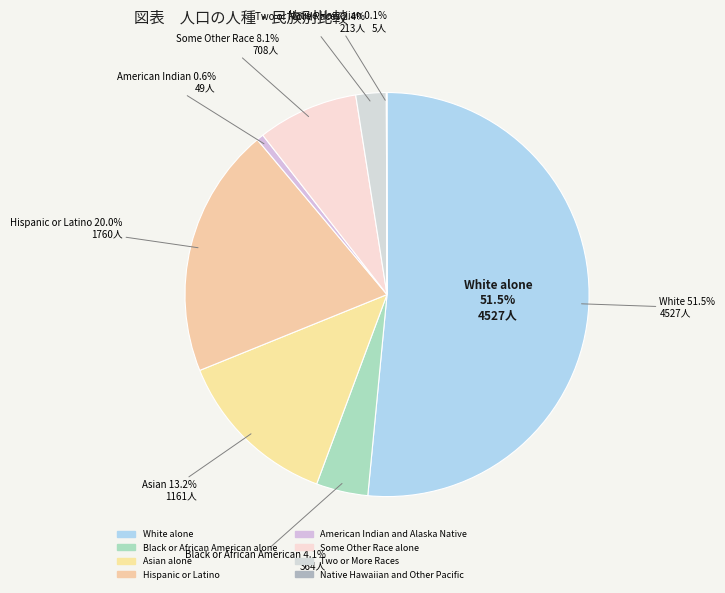

What percentage is the White alone slice, to the nearest percent?

52%